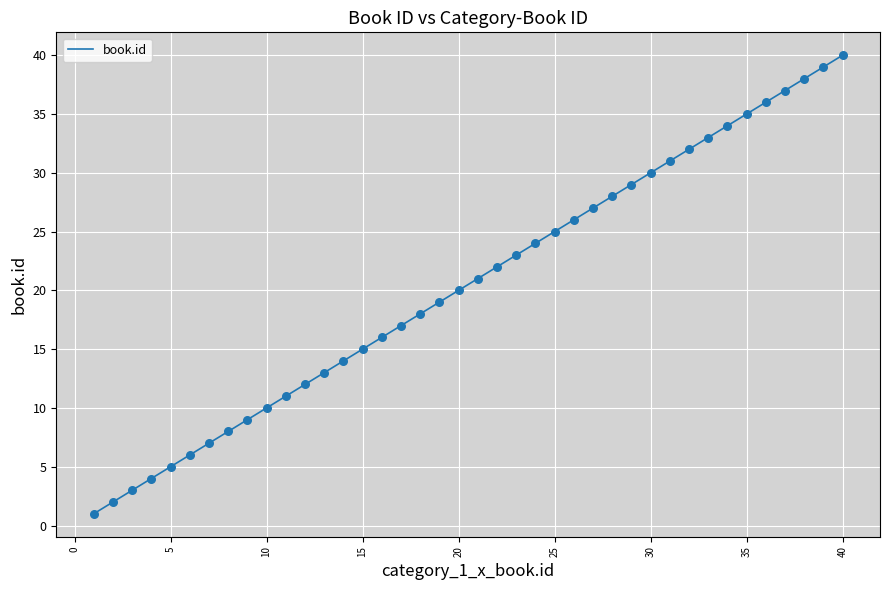

What is the maximum value shown in the chart?

40